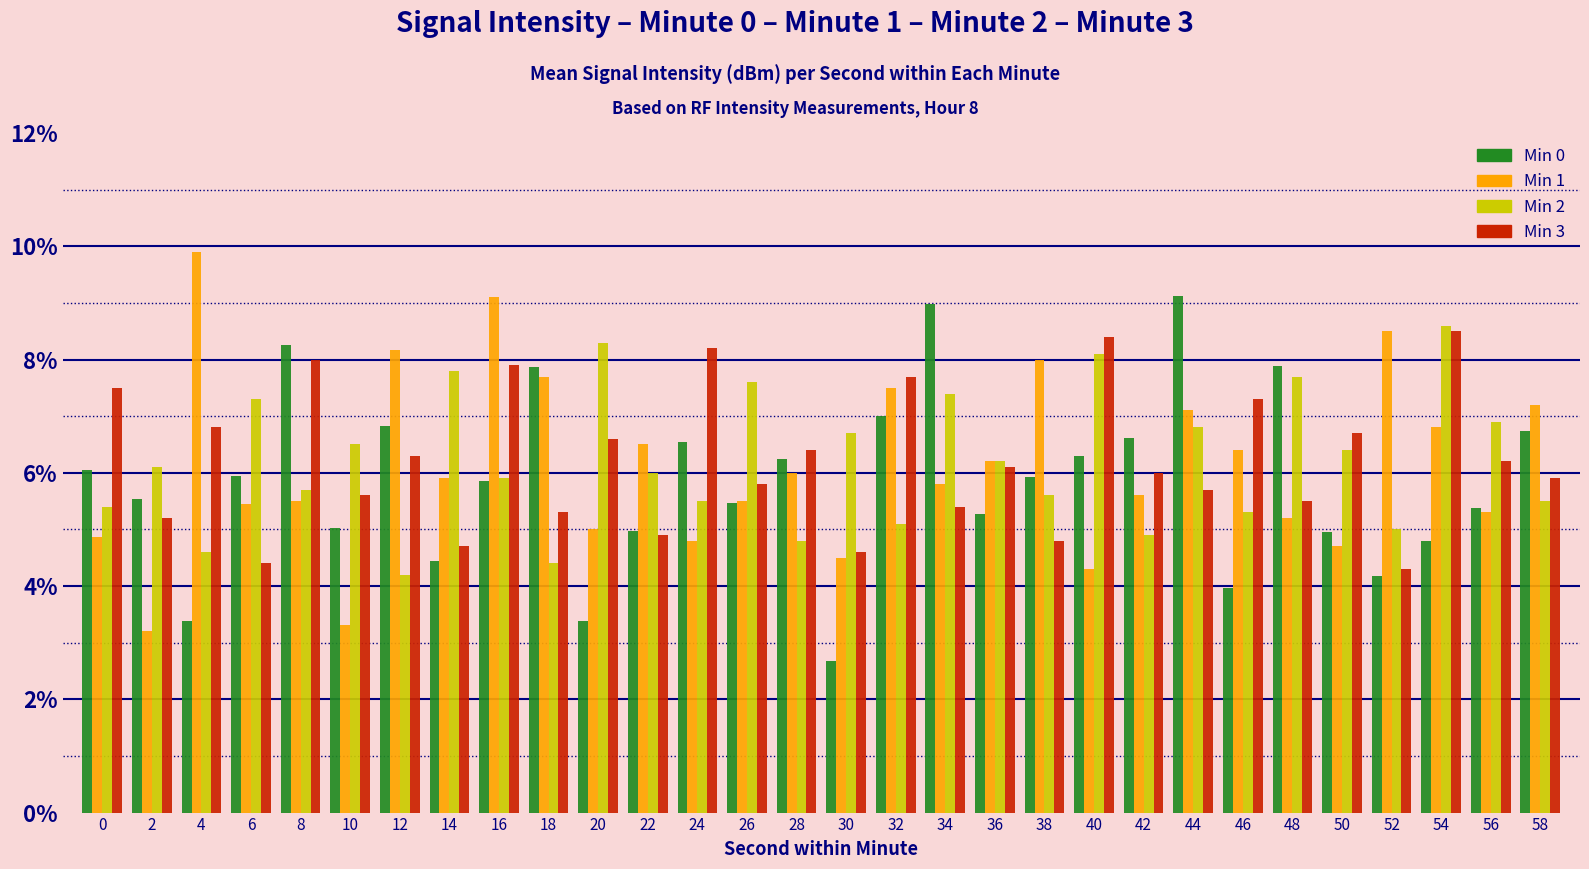

How many bars are there in total?

120